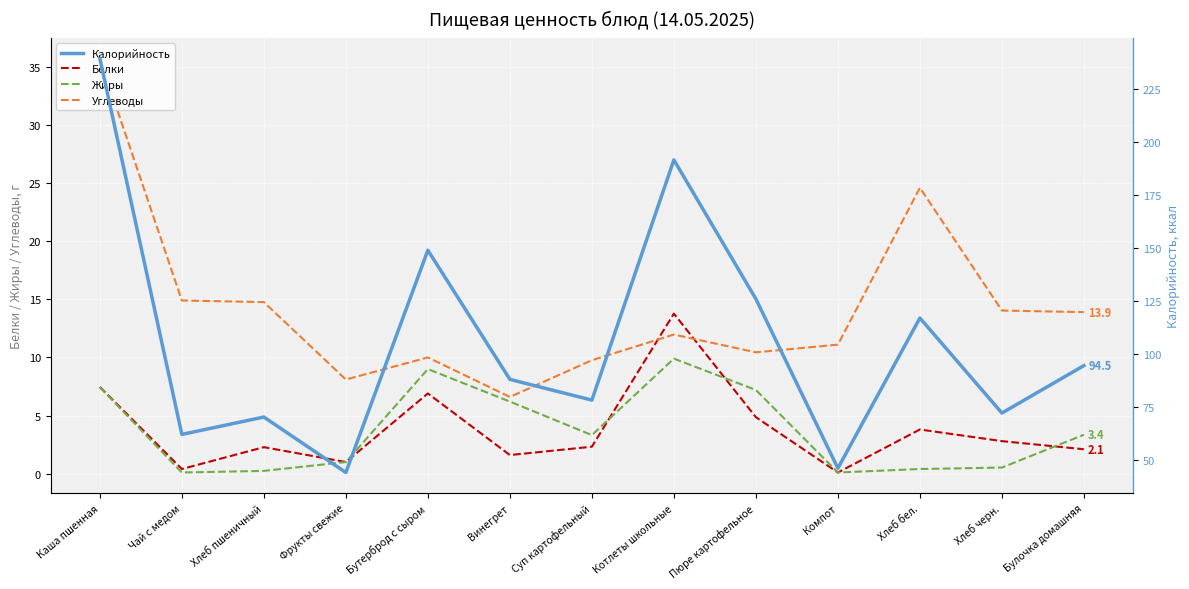

Which label corresponds to the smallest value in the chart?

Компот